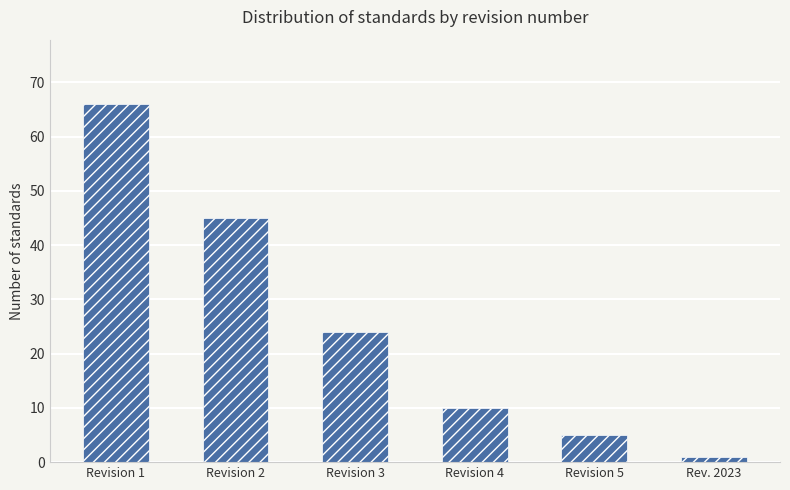

Rank the categories by value from highest to lowest.

Revision 1, Revision 2, Revision 3, Revision 4, Revision 5, Rev. 2023